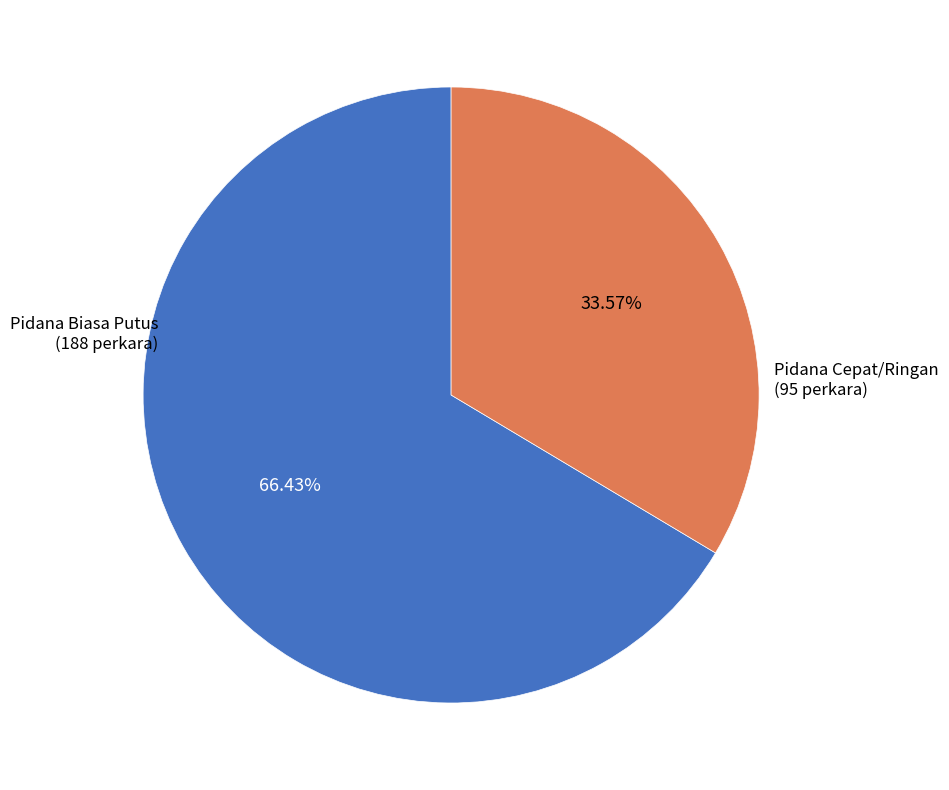

Is there any slice that represents more than half of the pie?

Yes